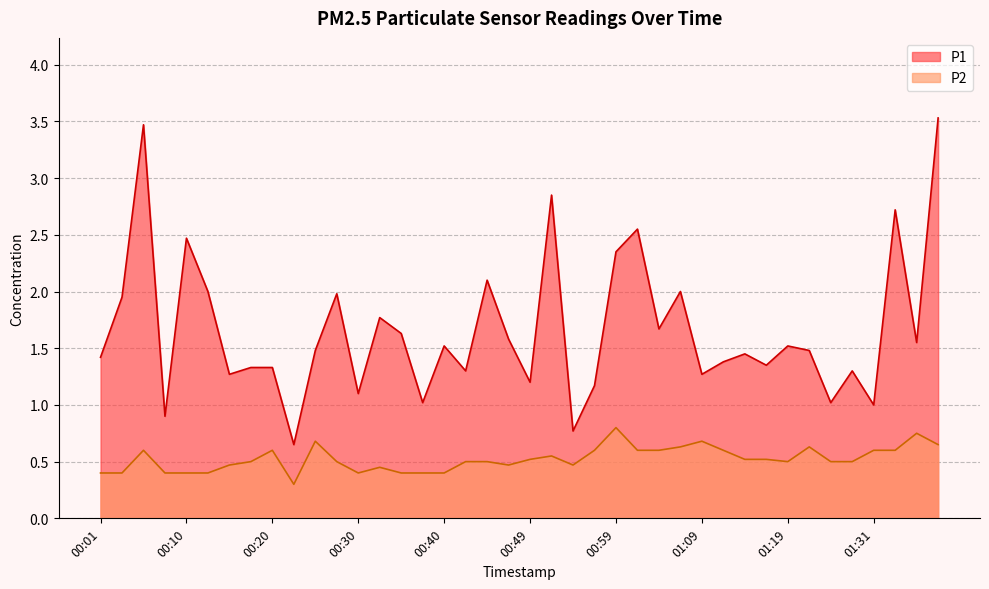

What position from the right is 01:06?

13